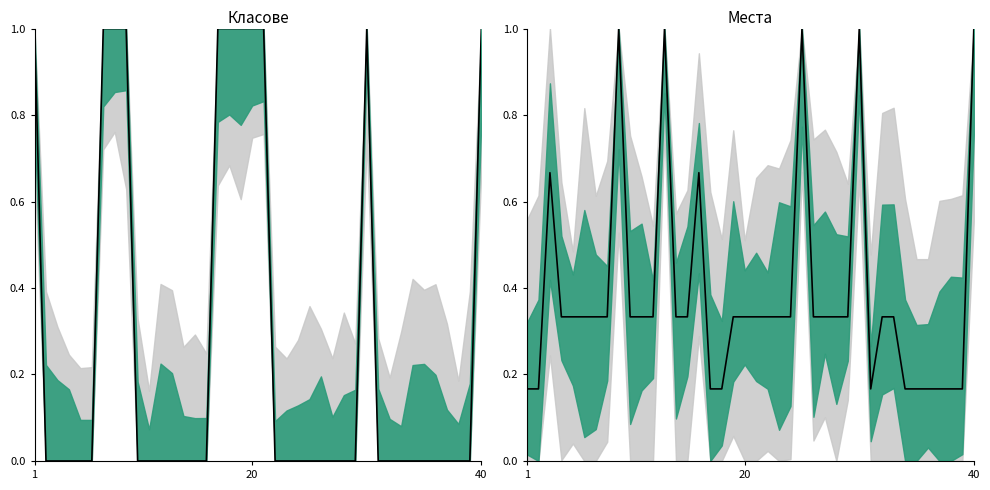

What is the value of the 1st point from the left?

0.2